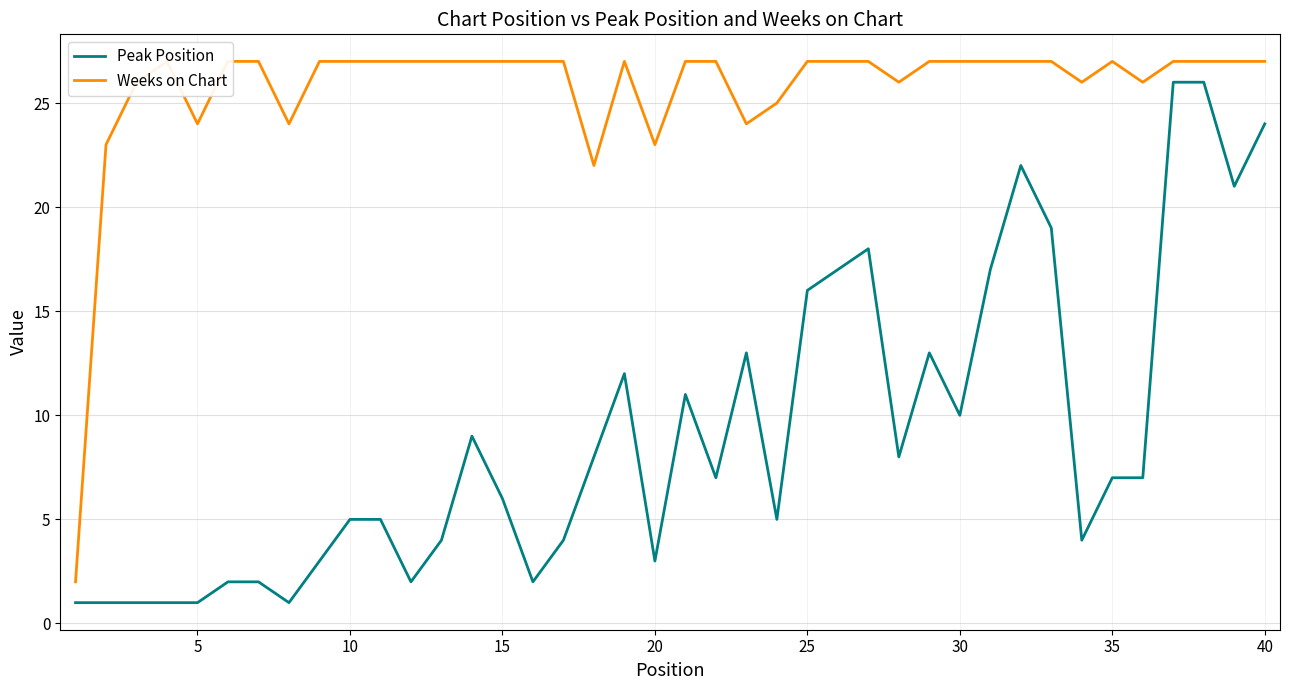

At how many categories does at least one series exceed 2?

39